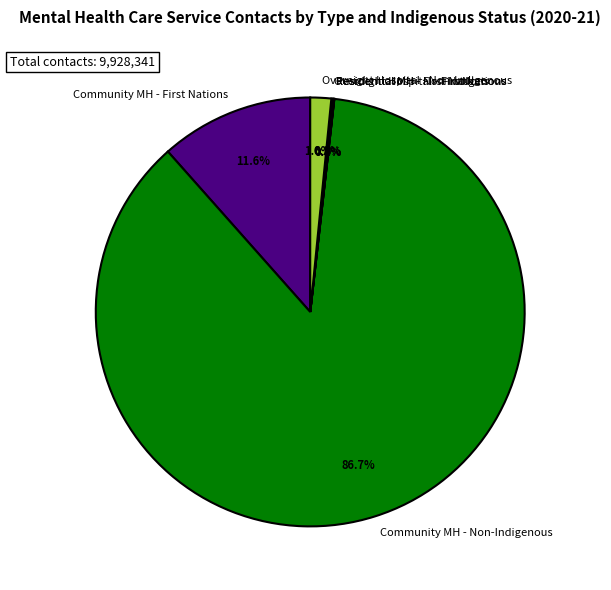

Which category has the biggest portion of the pie?

Community MH - Non-Indigenous